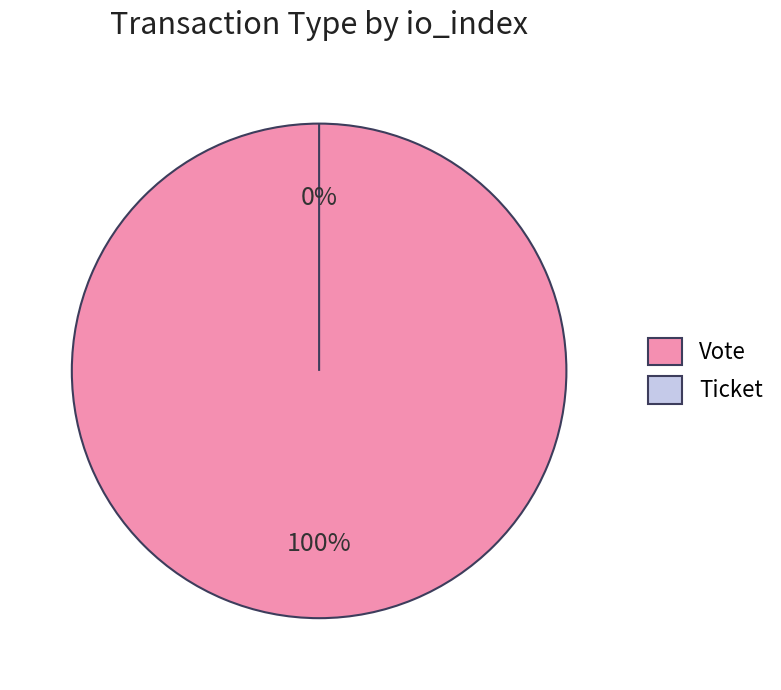

Is it true that Vote is 100% of the pie?

True